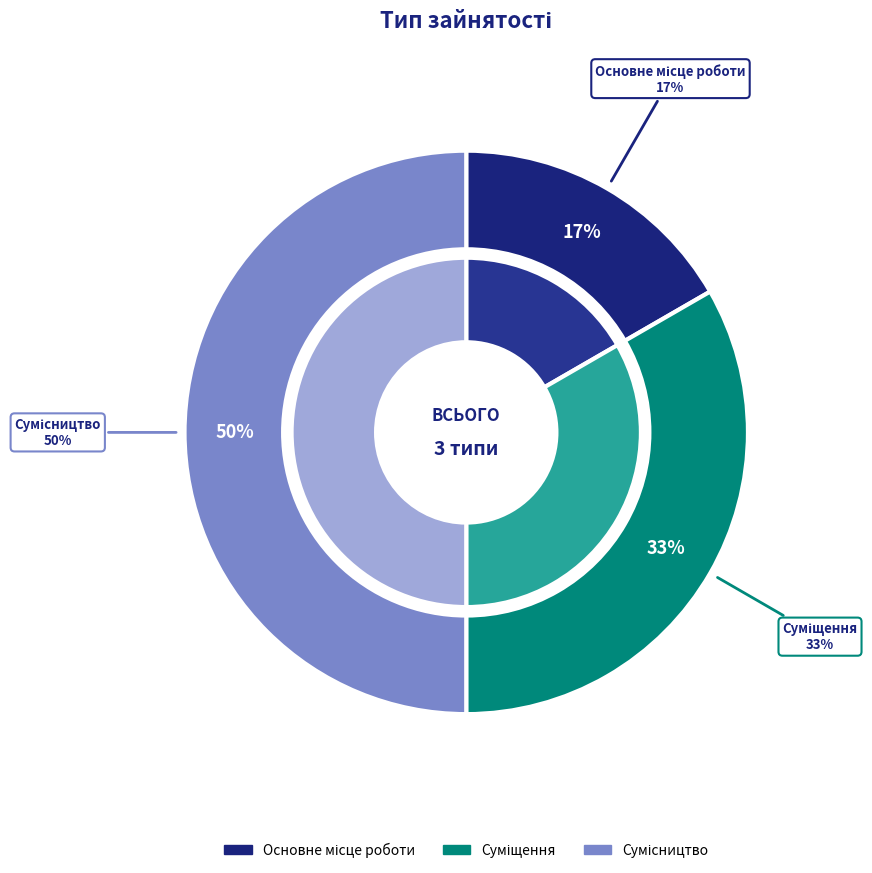

How many segments does this pie chart have?

3